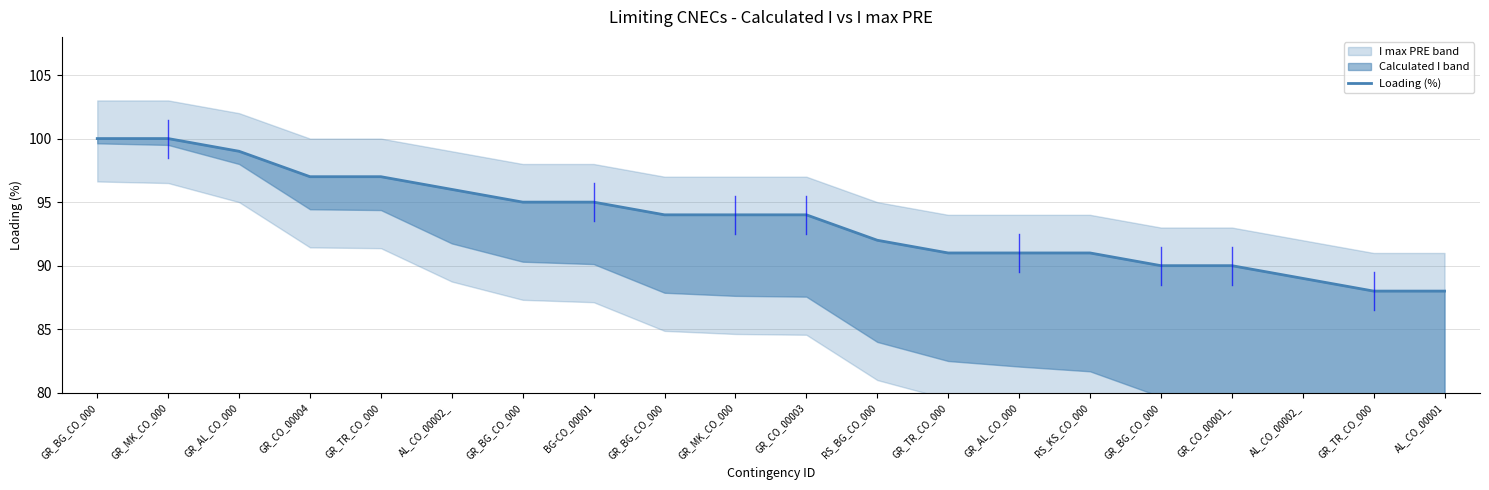

Reading left to right, what are all the values shown in this chart?

GR_BG_CO_000=100	GR_MK_CO_000=100	GR_AL_CO_000=99	GR_CO_00004=97	GR_TR_CO_000=97	AL_CO_00002_=96	GR_BG_CO_000=95	BG-CO_00001=95	GR_BG_CO_000=94	GR_MK_CO_000=94	GR_CO_00003=94	RS_BG_CO_000=92	GR_TR_CO_000=91	GR_AL_CO_000=91	RS_KS_CO_000=91	GR_BG_CO_000=90	GR_CO_00001_=90	AL_CO_00002_=89	GR_TR_CO_000=88	AL_CO_00001=88